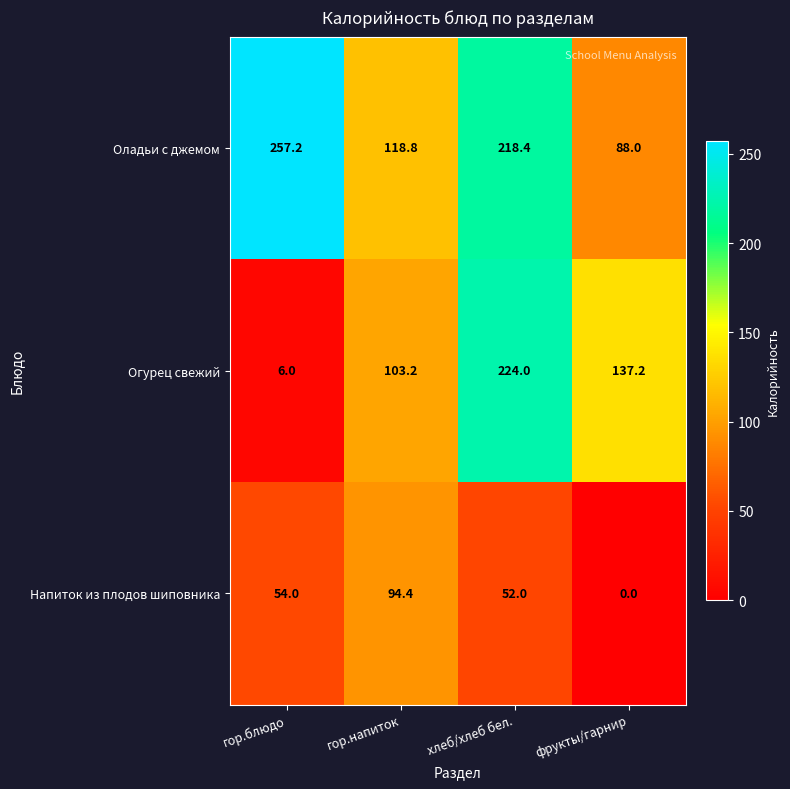

The value of Огурец свежий at гор.напиток is 152.5. True or false?

False